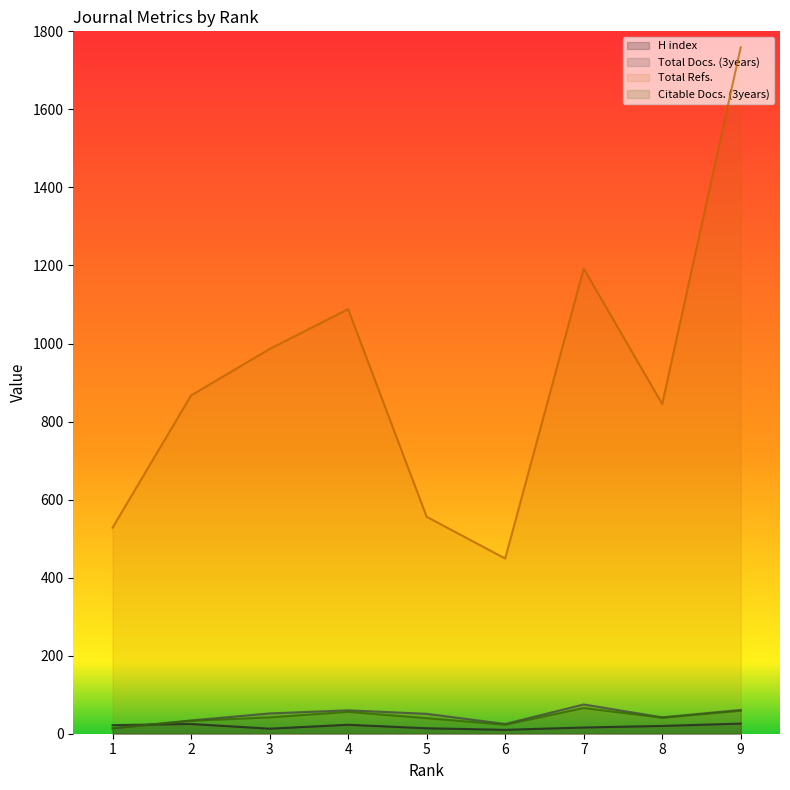

True or false: Total Docs. (3years) and Total Refs. cross at least once.

False